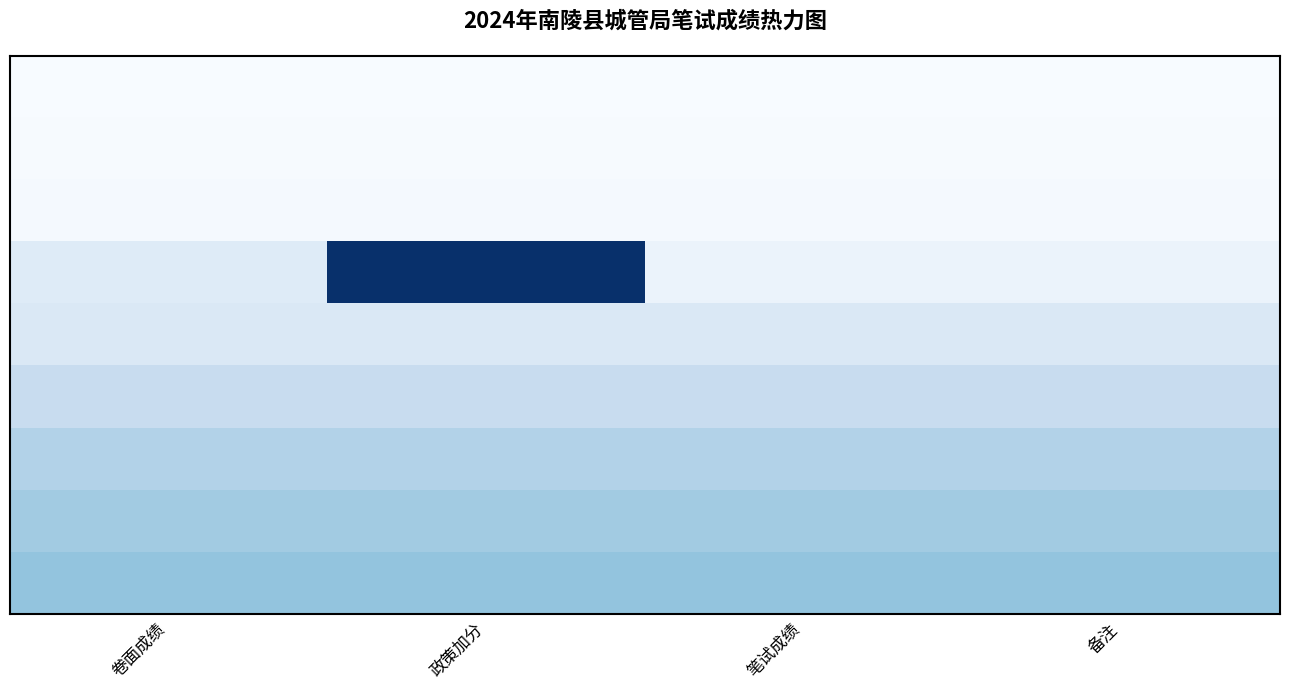

At how many categories does at least one series exceed 6?

4